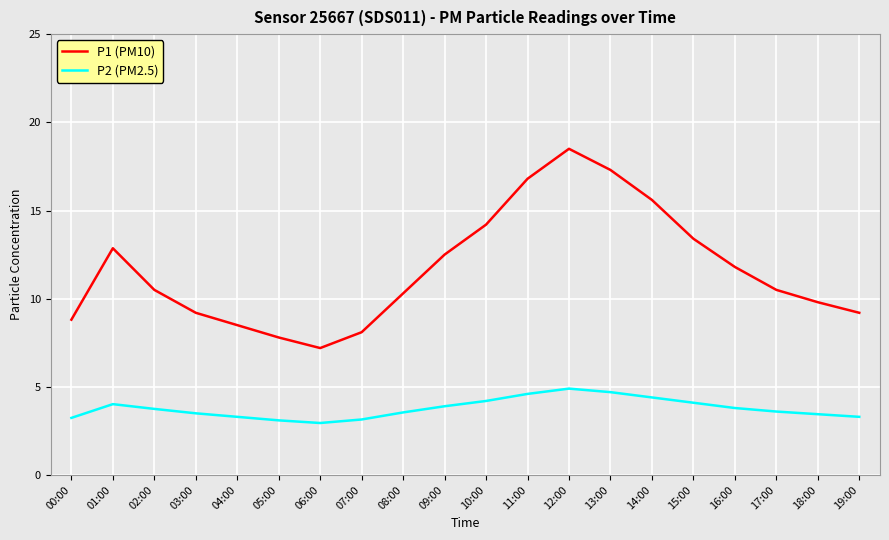

What is the total value across all series at 10:00?

18.4